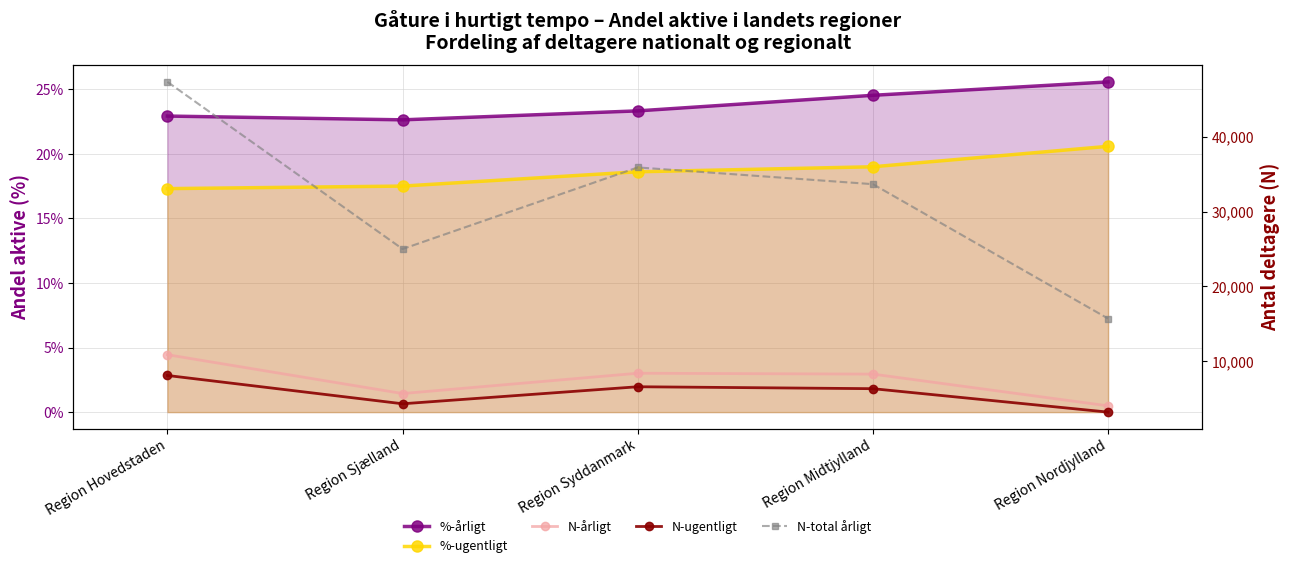

What is the average value of the N-årligt series?

7433.2